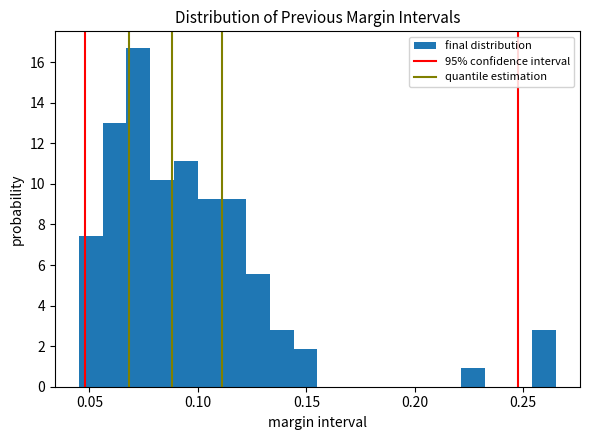

Read against the x-axis, roughly where is the centre of the tallest bar?

0.075